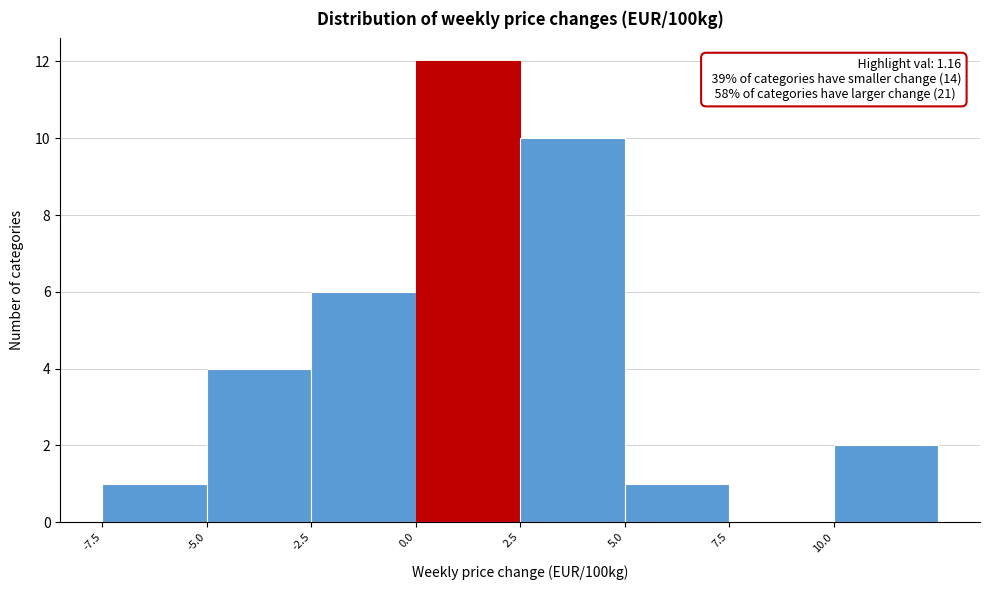

Which range on the x-axis has the tallest bar?

0.0 to 2.5